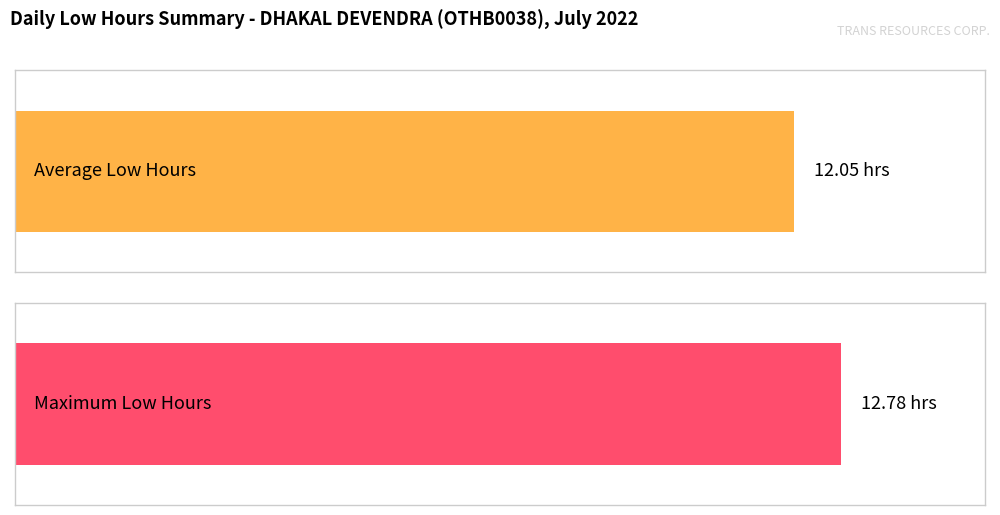

What is the maximum value shown in the chart?

12.8